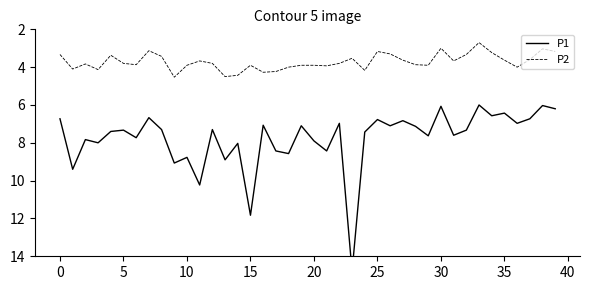

What is the highest value of the P2 series?

4.5